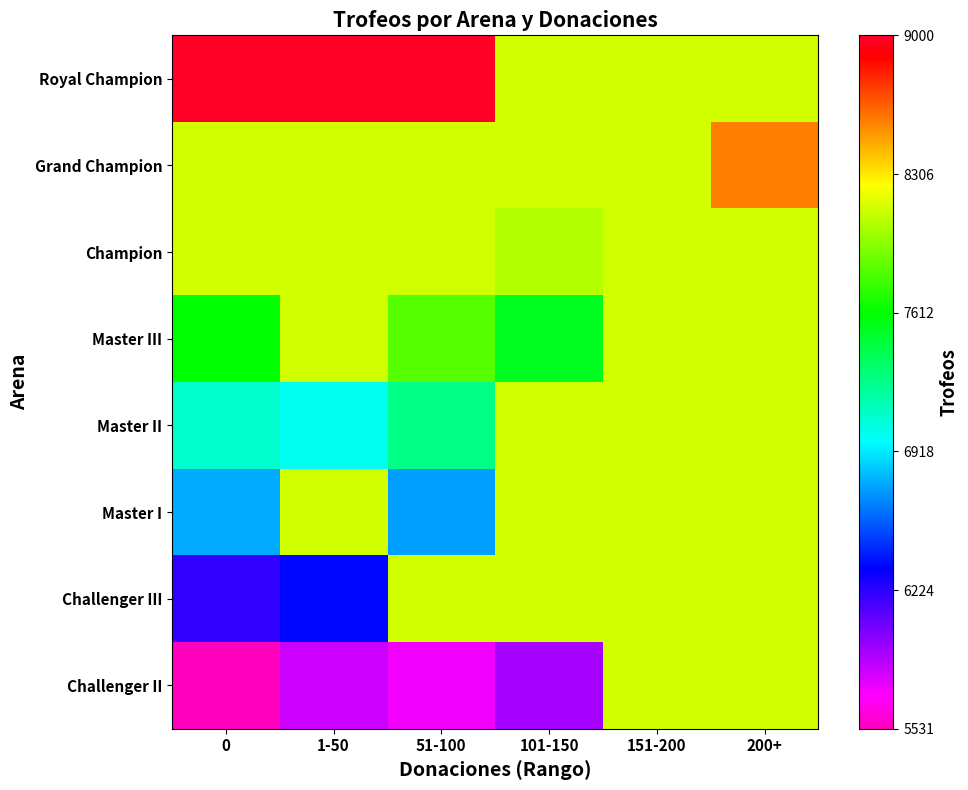

Reading left to right, transcribe all the data shown in this chart.

Royal Champion: 0=1.0	1-50=1.0	51-100=1.0	101-150=0.8	151-200=0.8	200+=0.8
Grand Champion: 0=0.8	1-50=0.8	51-100=0.8	101-150=0.8	151-200=0.8	200+=0.9
Champion: 0=0.8	1-50=0.8	51-100=0.8	101-150=0.7	151-200=0.8	200+=0.8
Master III: 0=0.6	1-50=0.8	51-100=0.7	101-150=0.6	151-200=0.8	200+=0.8
Master II: 0=0.5	1-50=0.4	51-100=0.5	101-150=0.8	151-200=0.8	200+=0.8
Master I: 0=0.4	1-50=0.8	51-100=0.3	101-150=0.8	151-200=0.8	200+=0.8
Challenger III: 0=0.2	1-50=0.2	51-100=0.8	101-150=0.8	151-200=0.8	200+=0.8
Challenger II: 0=0.0	1-50=0.1	51-100=0.1	101-150=0.1	151-200=0.8	200+=0.8